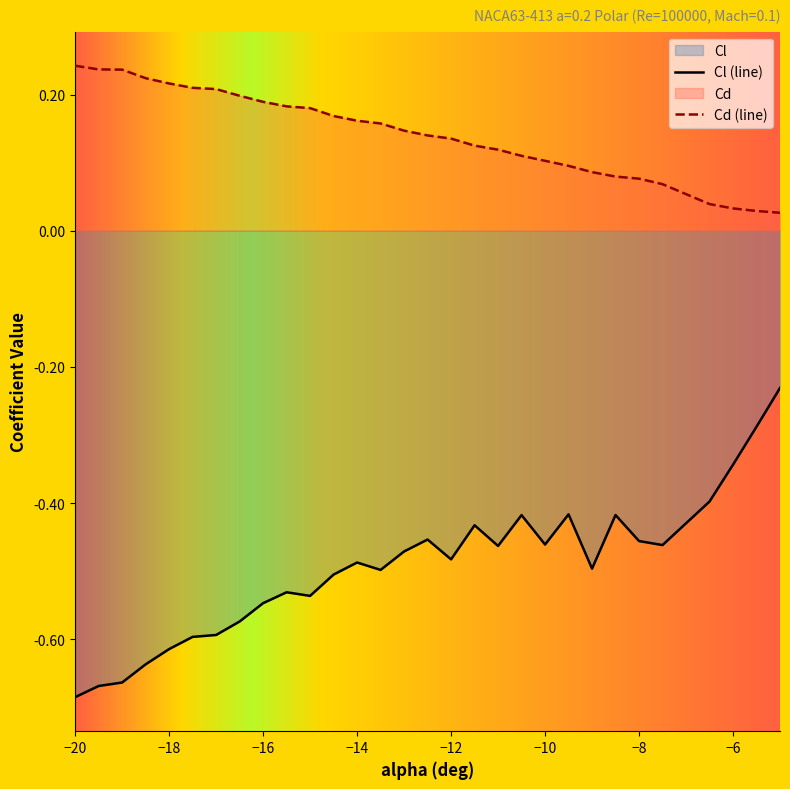

Rank the series by their maximum value, from highest to lowest.

Cd (line), Cl (line)